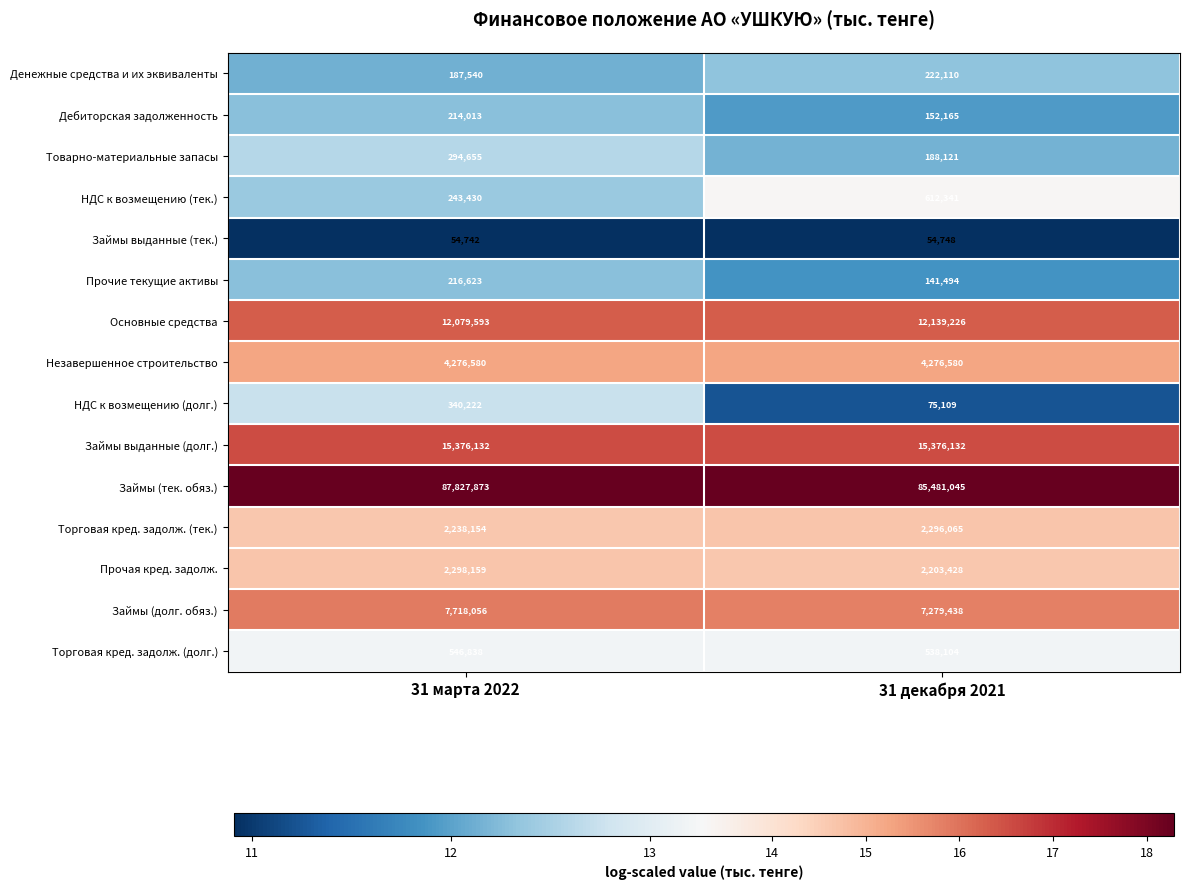

Which category has the lowest value across all series?

31 марта 2022